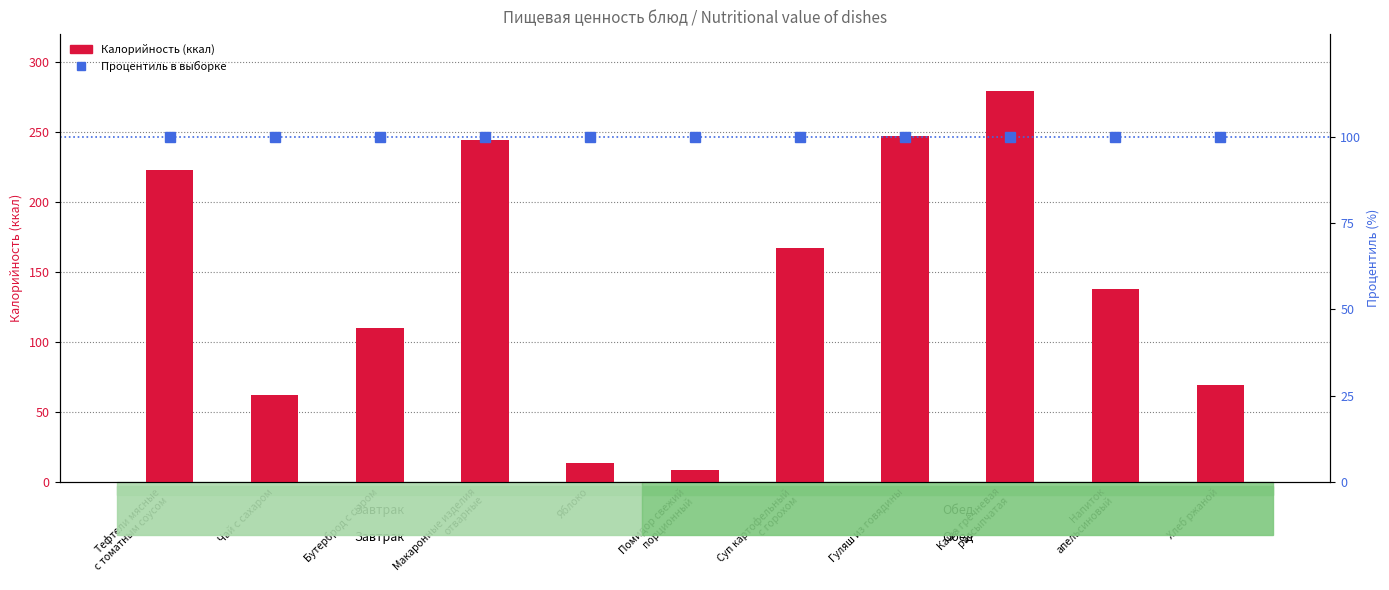

What is the value of the Калорийность (ккал) bar at the 9th from the left?

279.0